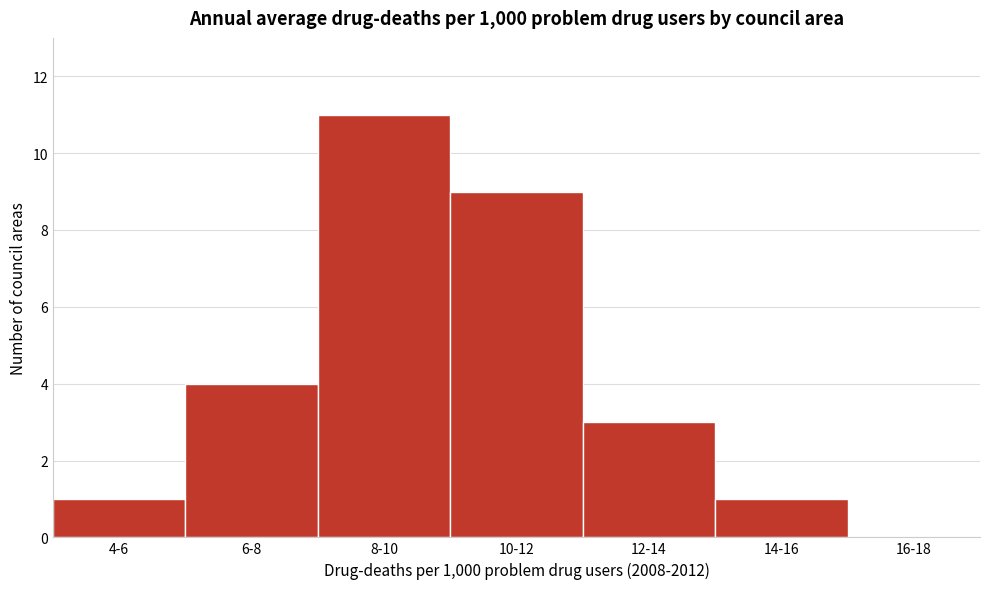

Reading left to right, list all the values displayed in this chart.

4-6=1	6-8=4	8-10=11	10-12=9	12-14=3	14-16=1	16-18=0